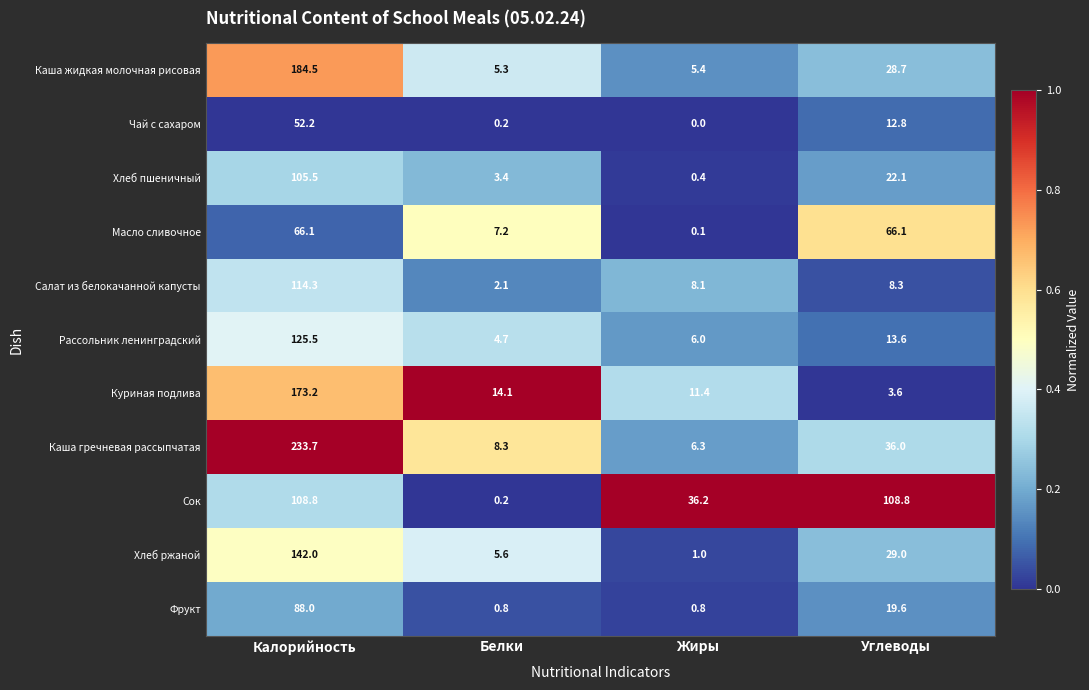

What is the sum of the Фрукт values at Калорийность and Жиры?

88.8